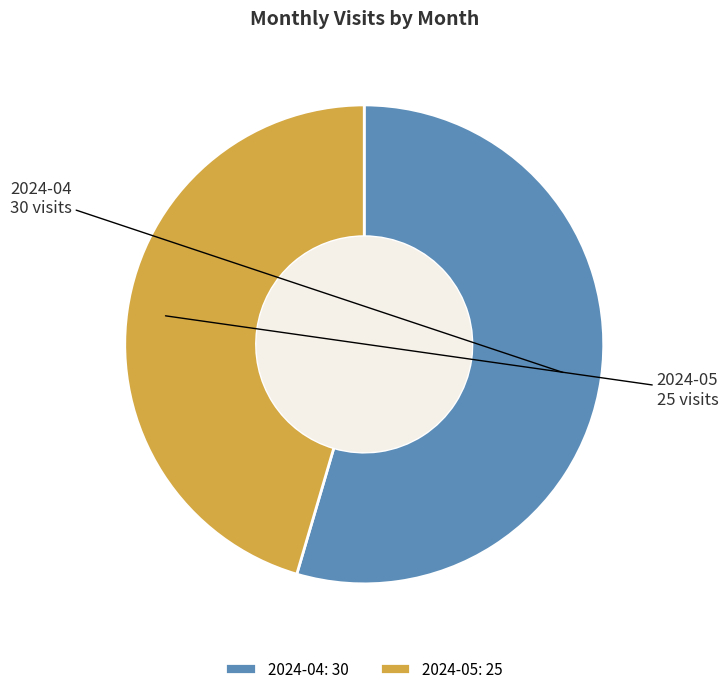

Does 2024-05 account for over 50% of the chart?

No